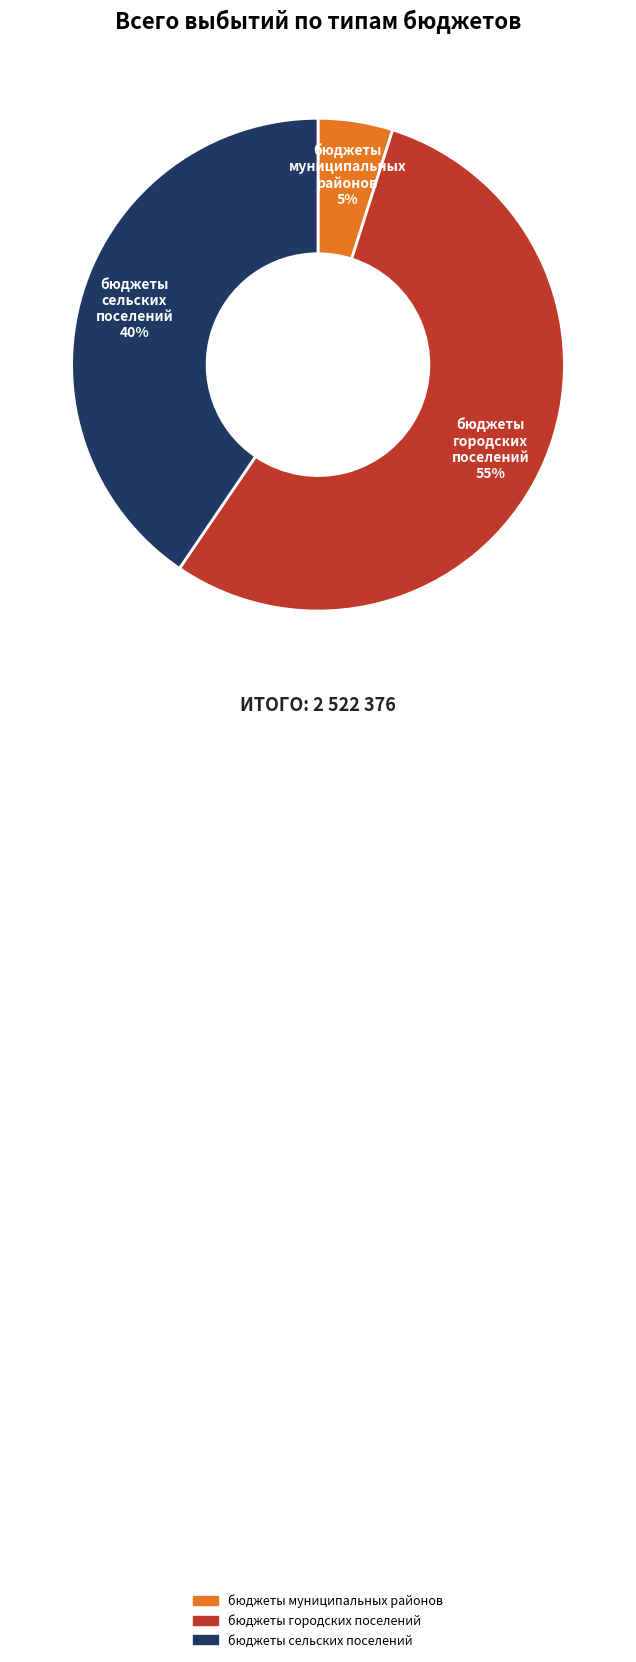

Does бюджеты муниципальных районов account for over 50% of the chart?

No